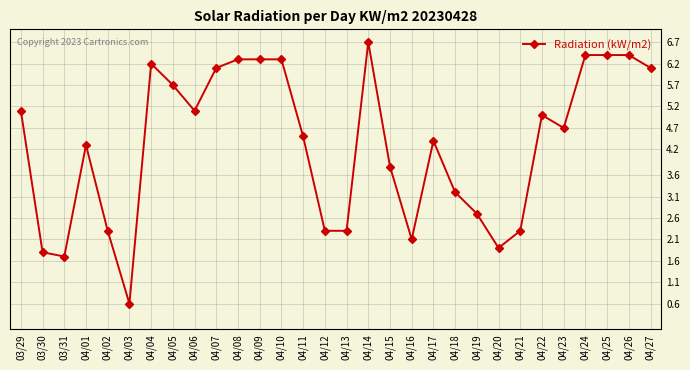

The value at 04/23 is 4.7. True or false?

True